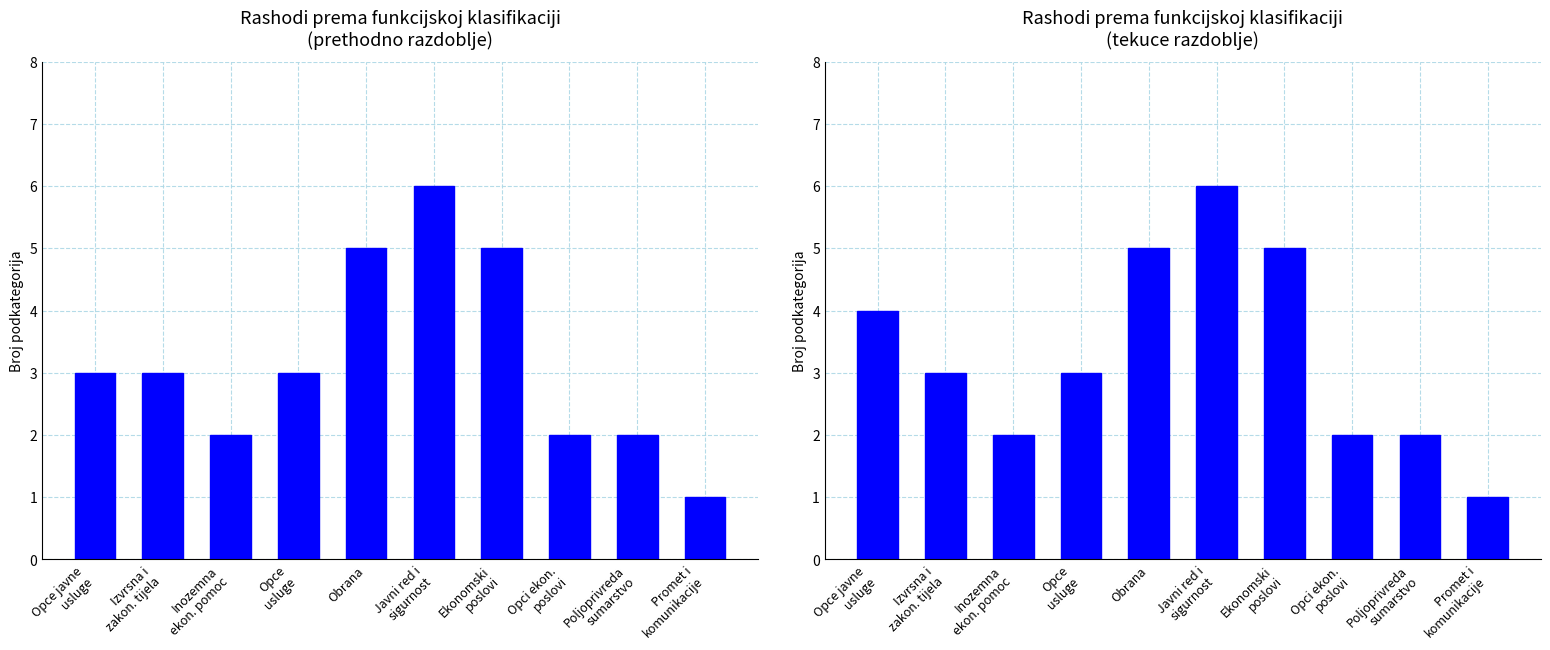

Which category has the lowest value in the Ostvareno tekuce razdoblje series?

Promet i
komunikacije